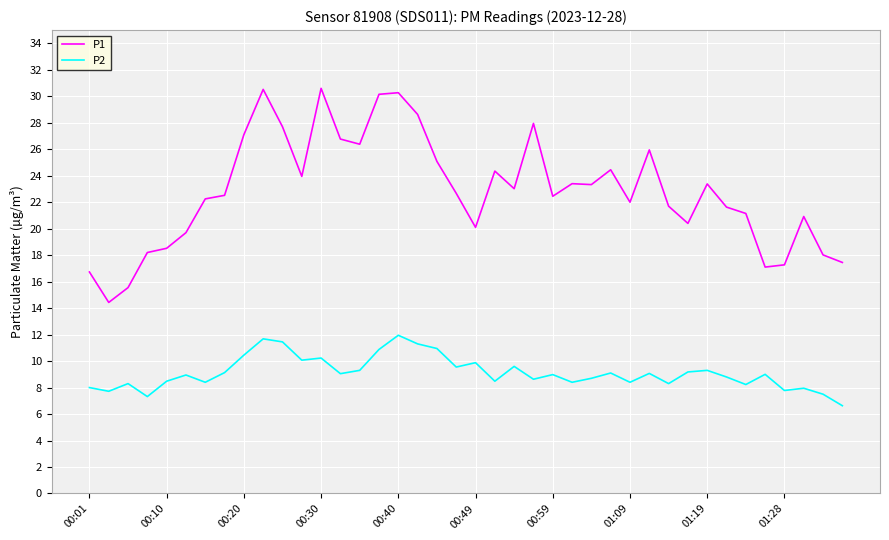

What is the difference between the maximum and minimum values in the P1 series?

16.2